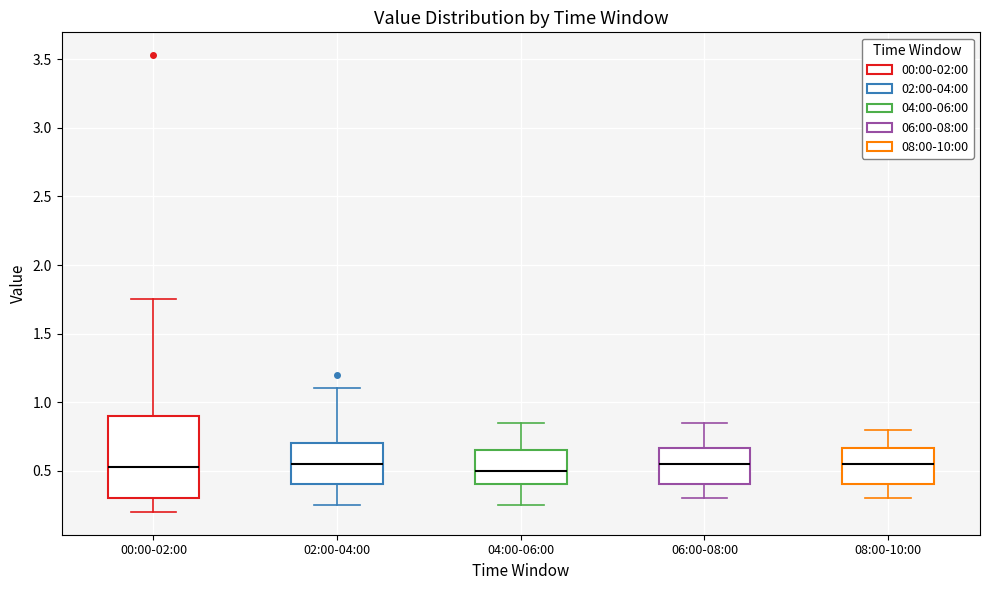

Reading left to right, read every box against the y-axis: the position of its median line, the range the box covers, and the ends of its whiskers. The values are not printed on the chart, so give them approximately, as read against the axis.

00:00-02:00: median 0.55, box 0.30 to 0.90, whiskers 0.20 to 1.75
02:00-04:00: median 0.55, box 0.40 to 0.70, whiskers 0.25 to 1.10
04:00-06:00: median 0.50, box 0.40 to 0.65, whiskers 0.25 to 0.85
06:00-08:00: median 0.55, box 0.40 to 0.65, whiskers 0.30 to 0.85
08:00-10:00: median 0.55, box 0.40 to 0.65, whiskers 0.30 to 0.80